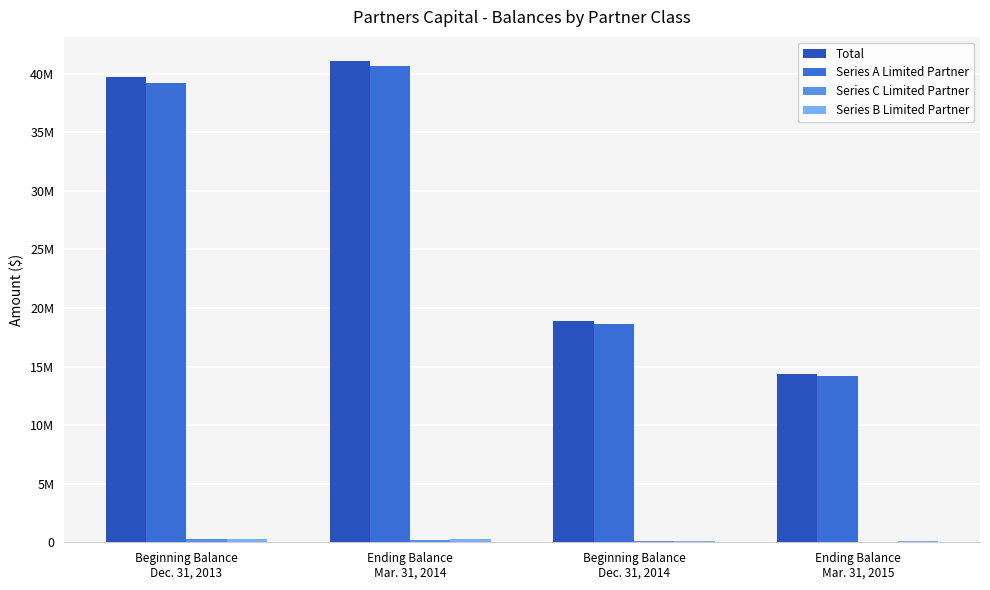

Reading left to right, transcribe all the data shown in this chart.

Total: 39741776	41080702	18850497	14391794
Series A Limited Partner: 39218336	40654509	18597512	14225468
Series C Limited Partner: 274394	152831	114714	32377
Series B Limited Partner: 249046	273362	138271	133949